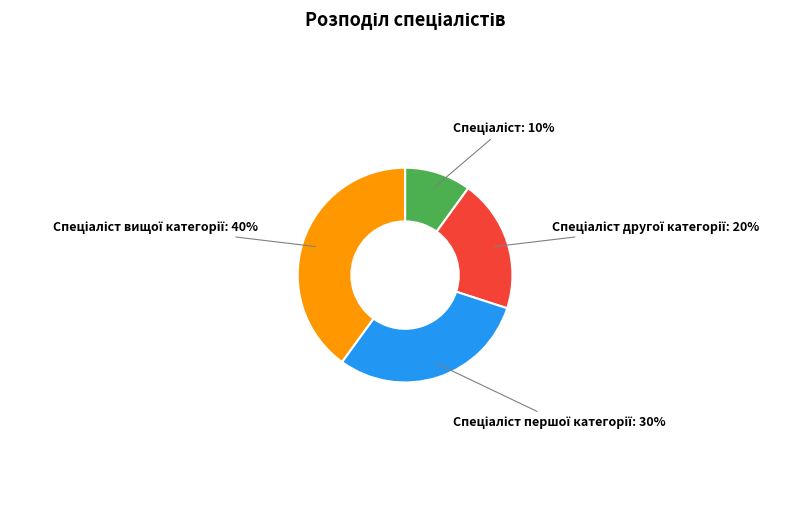

Does any single category account for the majority?

No